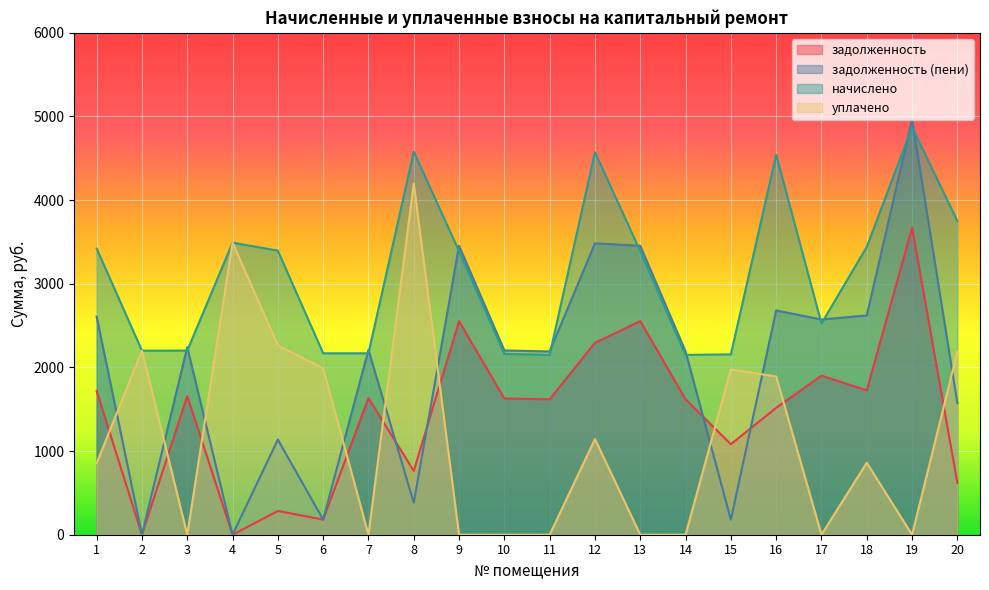

How many lines are shown in the chart?

4